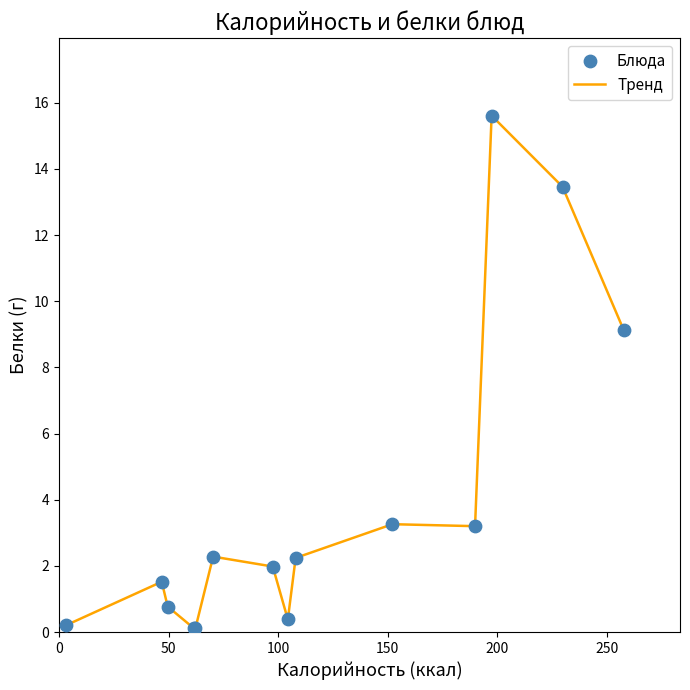

What is the greatest value displayed?

15.6